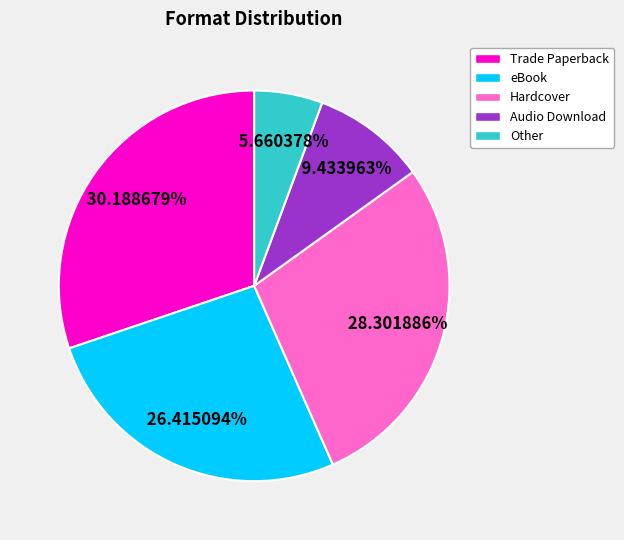

Between Other and Trade Paperback, which is larger?

Trade Paperback